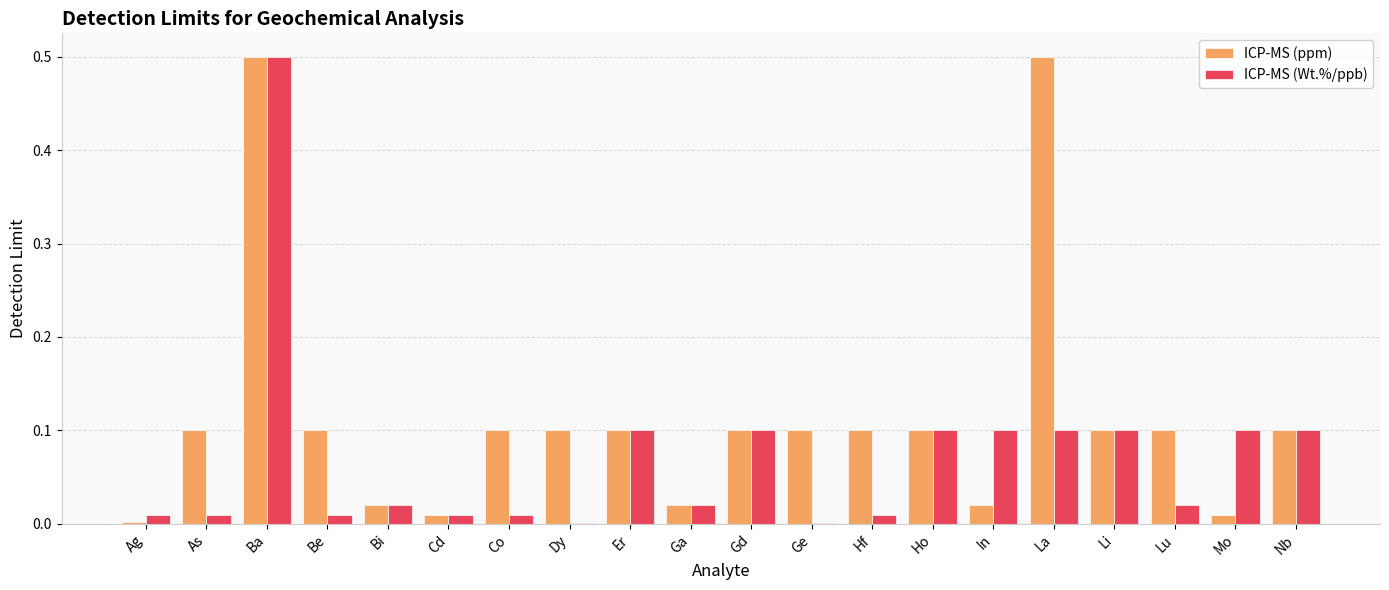

The value of ICP-MS (ppm) at Ho is 0.0. True or false?

False